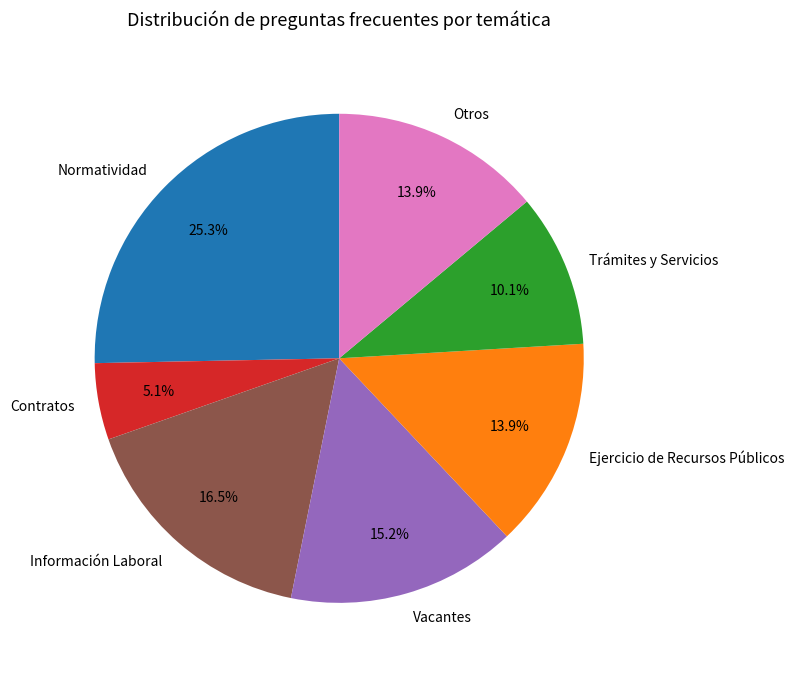

Approximately how many times larger is the value at Contratos compared to Ejercicio de Recursos Públicos?

0.4